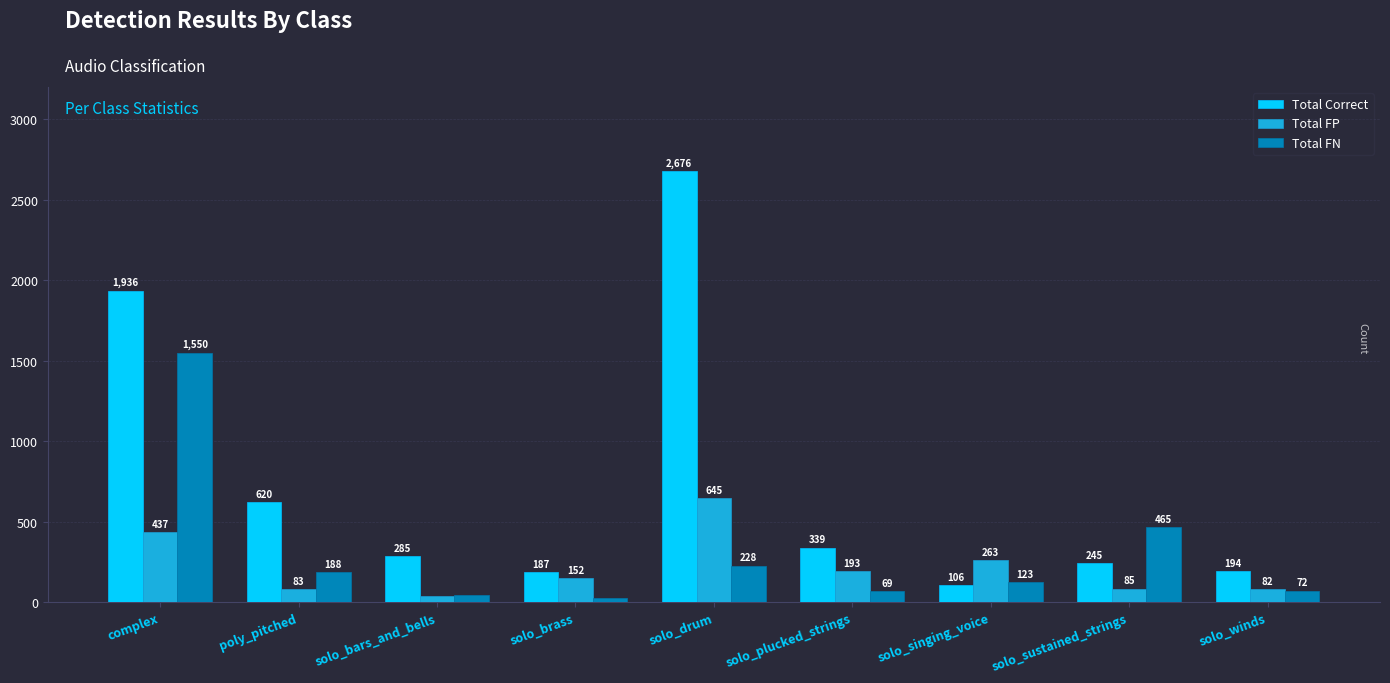

Which category has the highest value in the Total FN series?

complex